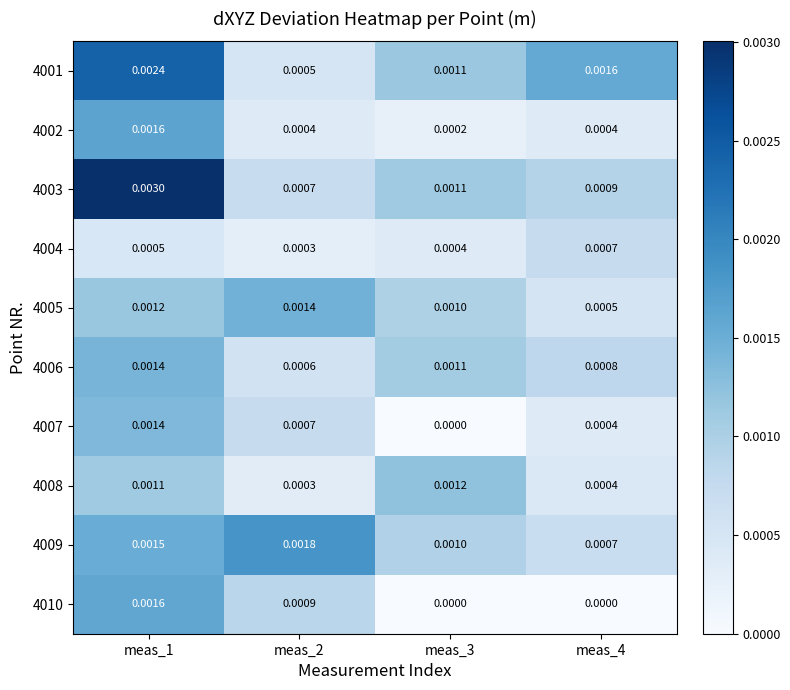

Is the value of 4009 at meas_4 greater than the value of 4008 at meas_2?

Yes